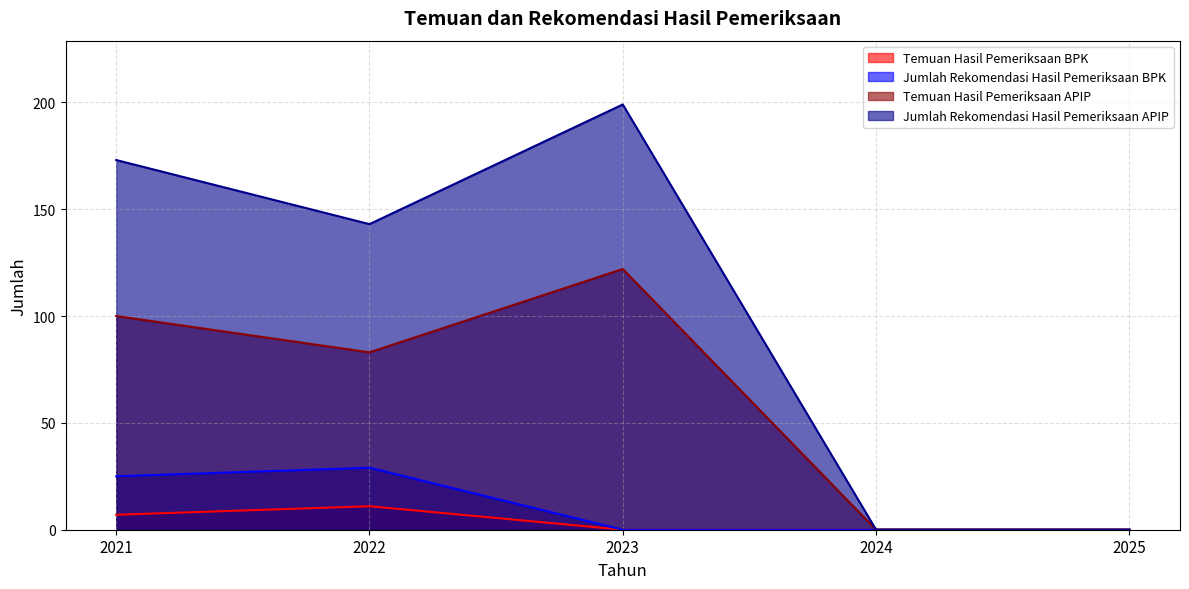

At which category does Jumlah Rekomendasi Hasil Pemeriksaan BPK reach its first local peak?

2022